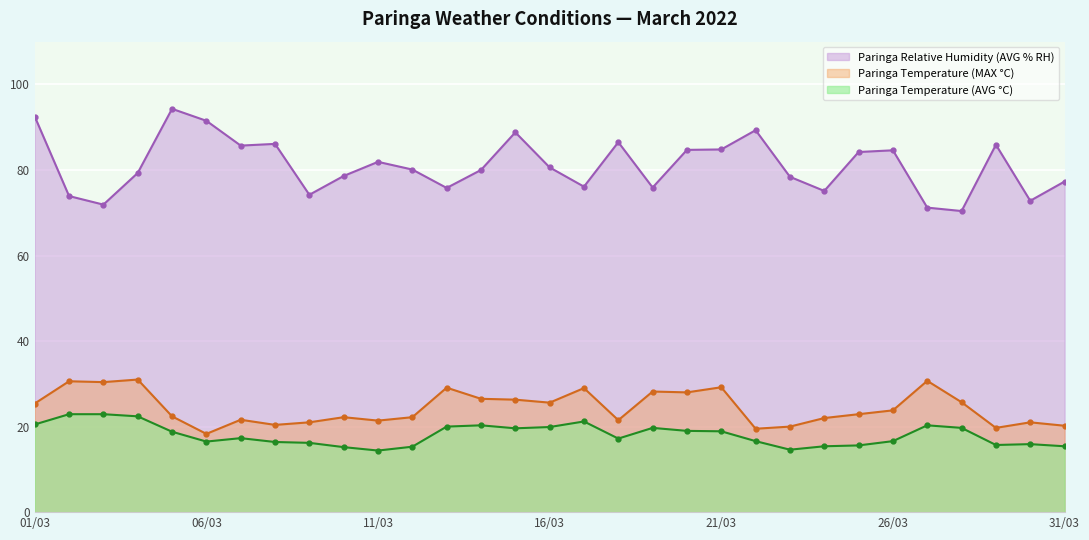

What is the difference between the maximum and minimum values in the Paringa Relative Humidity (AVG % RH) series?

23.9